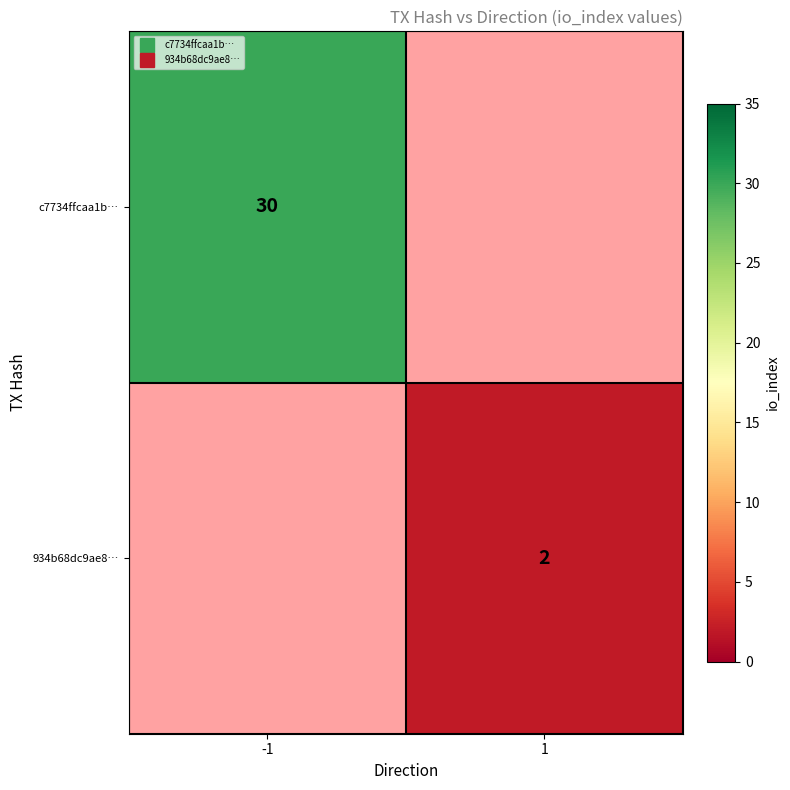

At -1, list the series in order from smallest to largest.

c7734ffcaa1b…, 934b68dc9ae8…